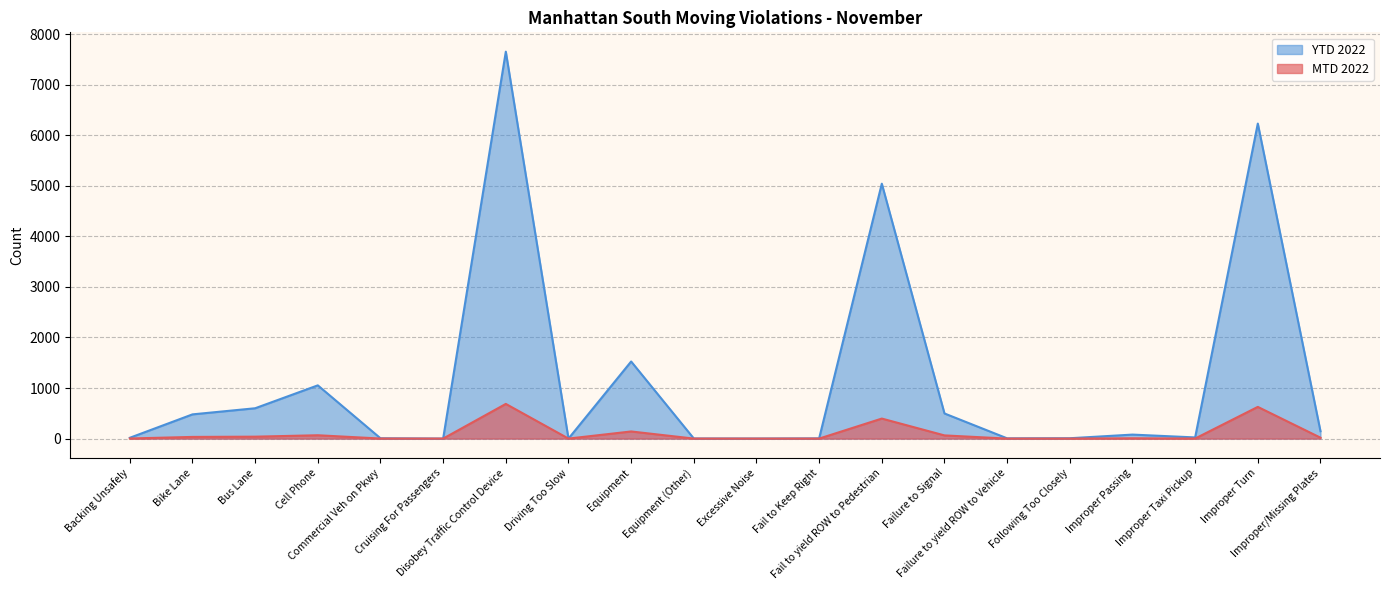

Between Fail to Keep Right and Failure to yield ROW to Vehicle, which series saw the biggest shift?

YTD 2022